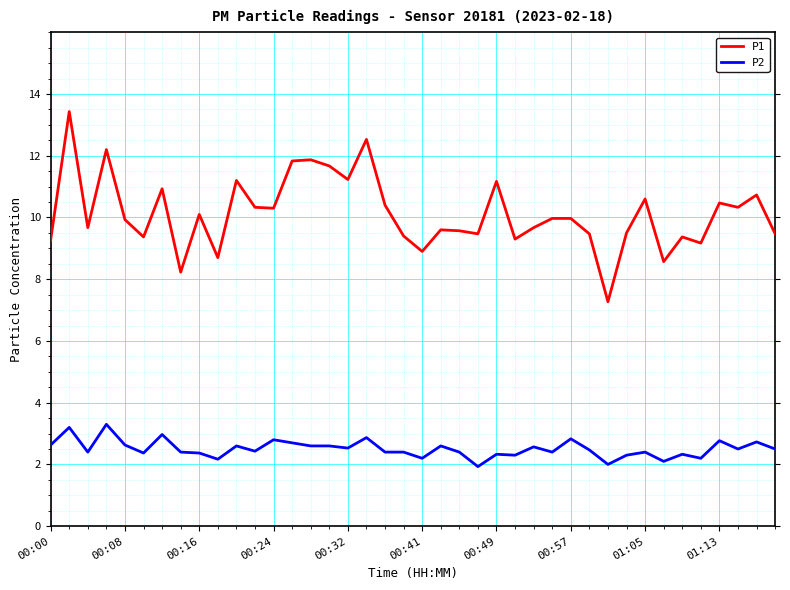

What is the maximum value for P2?

3.3